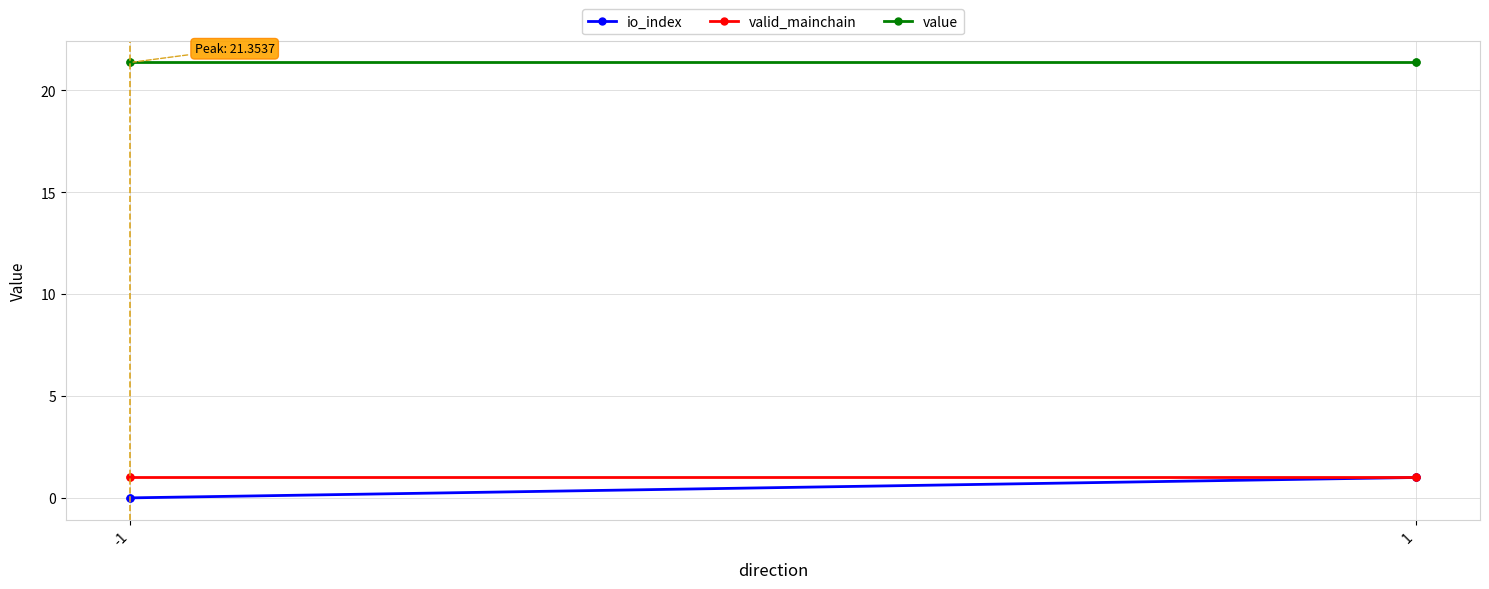

List the series in order of their peak value, highest first.

value, io_index, valid_mainchain